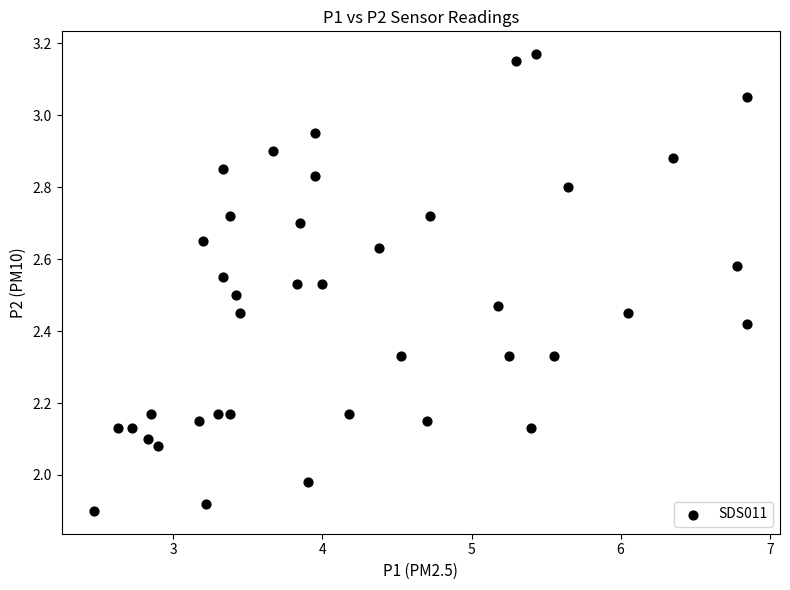

What is the range of Y values (max minus min)?

1.3